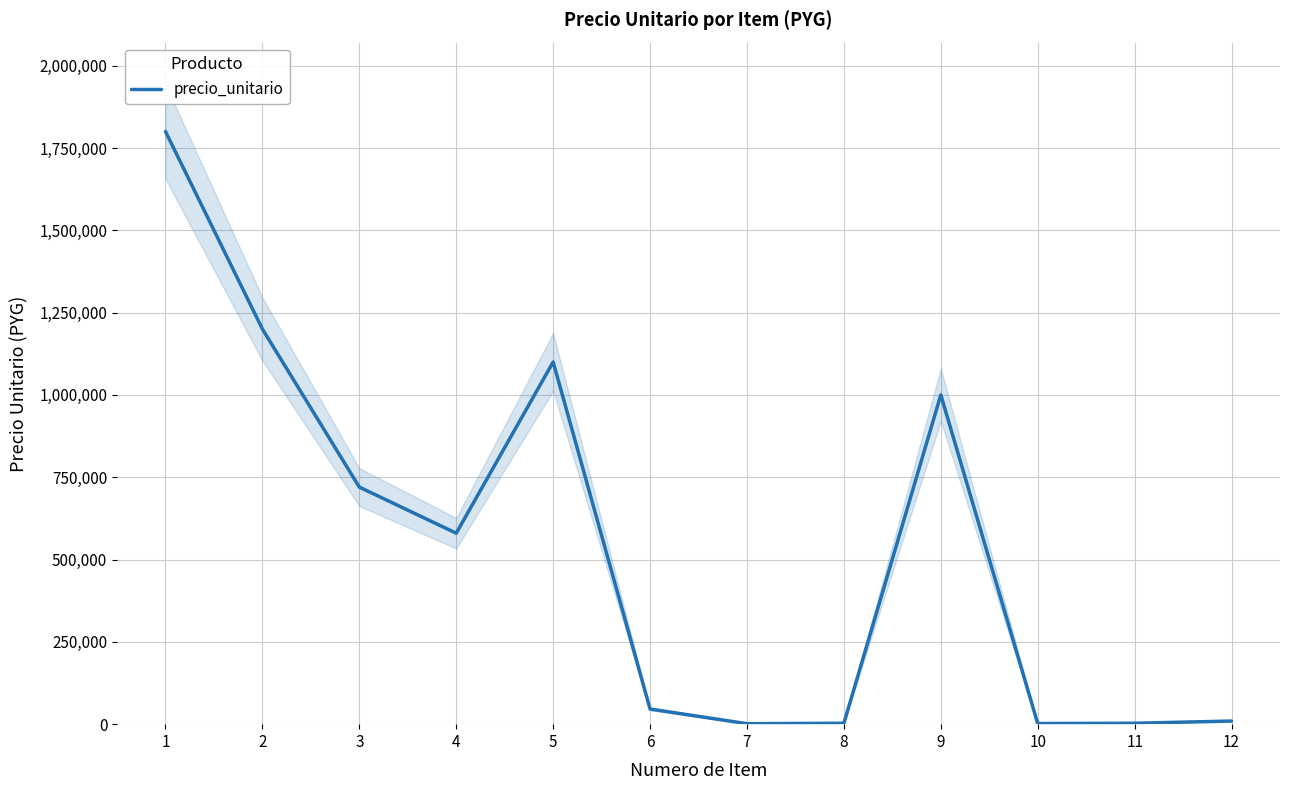

What is the difference between the maximum and minimum values?

1798600